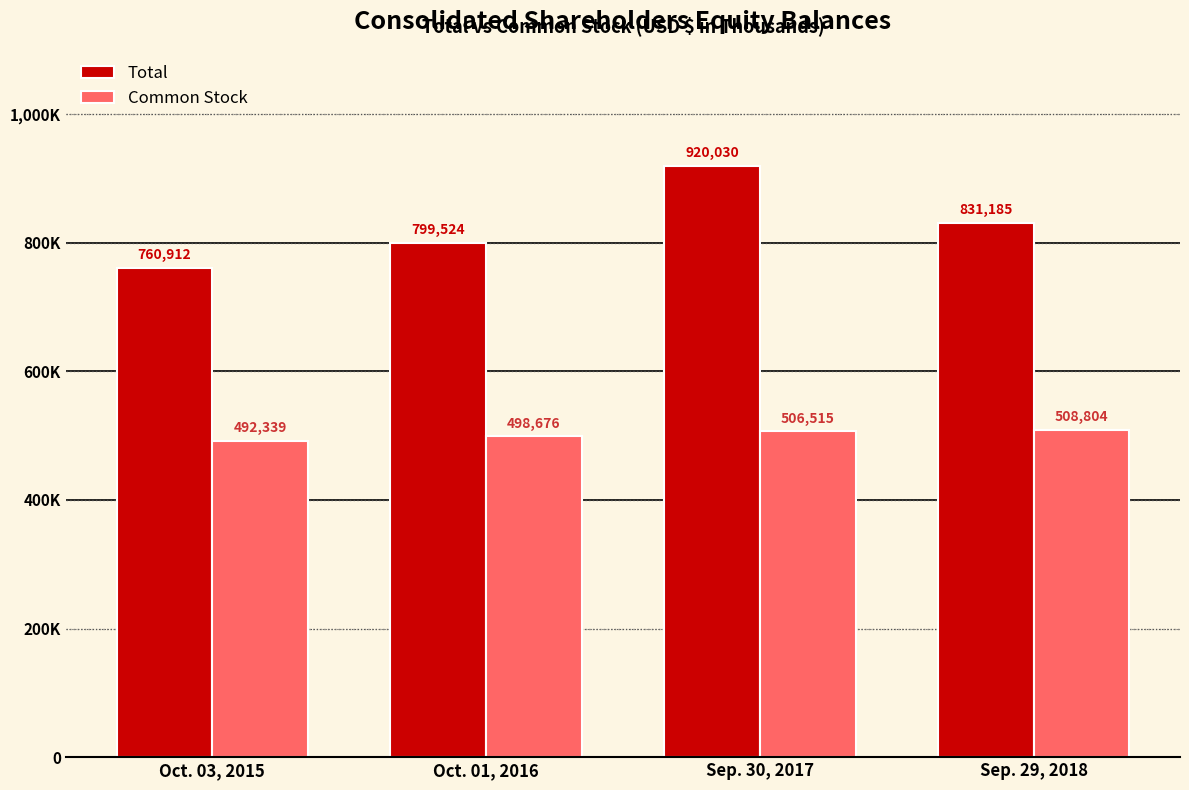

Are the bars horizontal?

No